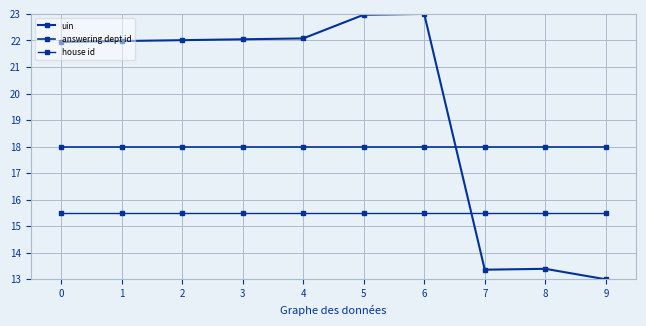

At 1, list the series in order from smallest to largest.

house id, answering dept id, uin